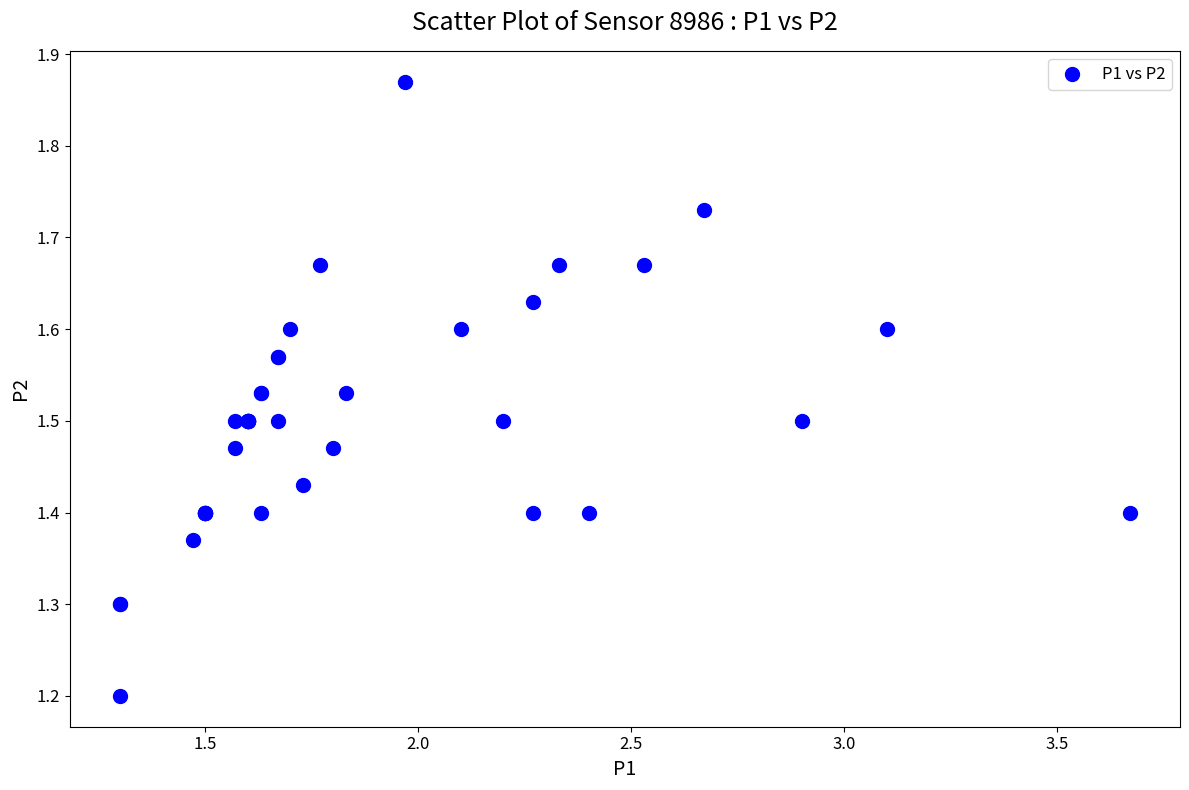

What Y value in the scatter plot is closest to 1?

1.2